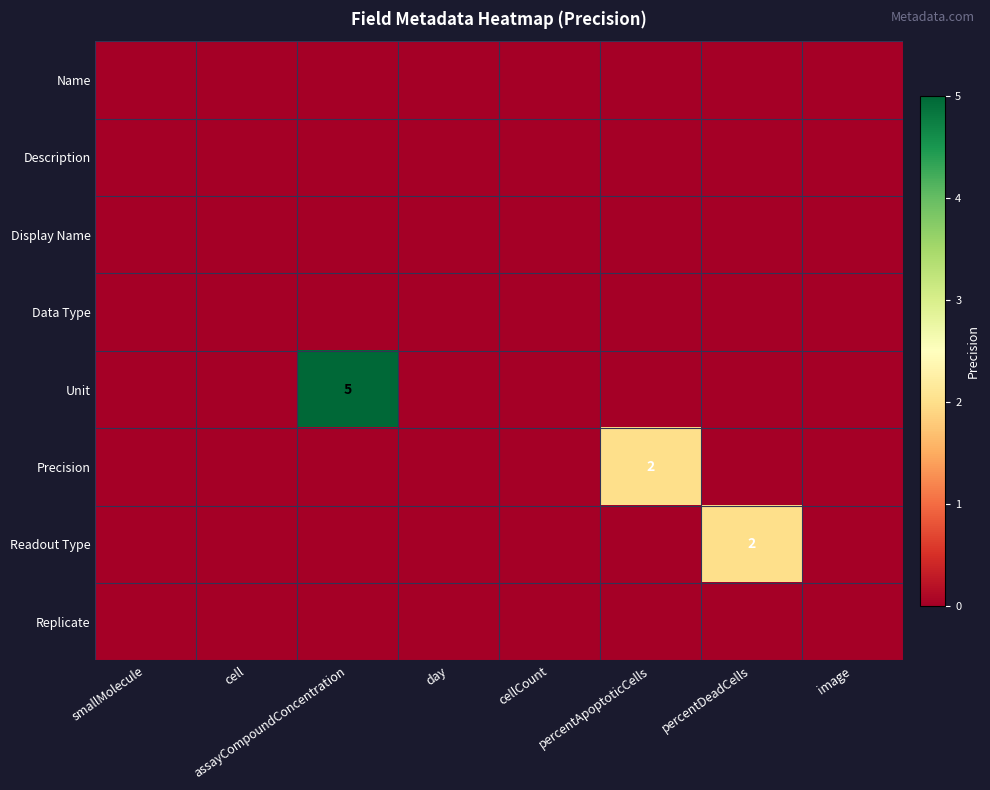

The Readout Type series shows 2 at percentDeadCells. True or false?

True